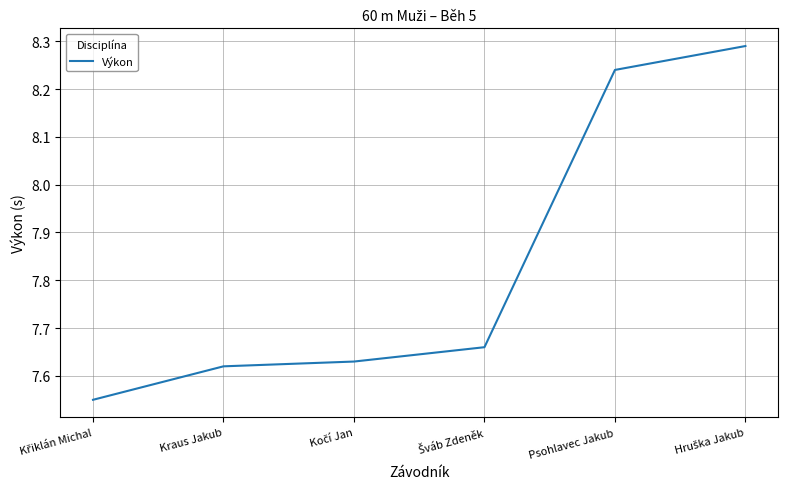

The chart shows a value of 14.7 at Psohlavec Jakub. True or false?

False